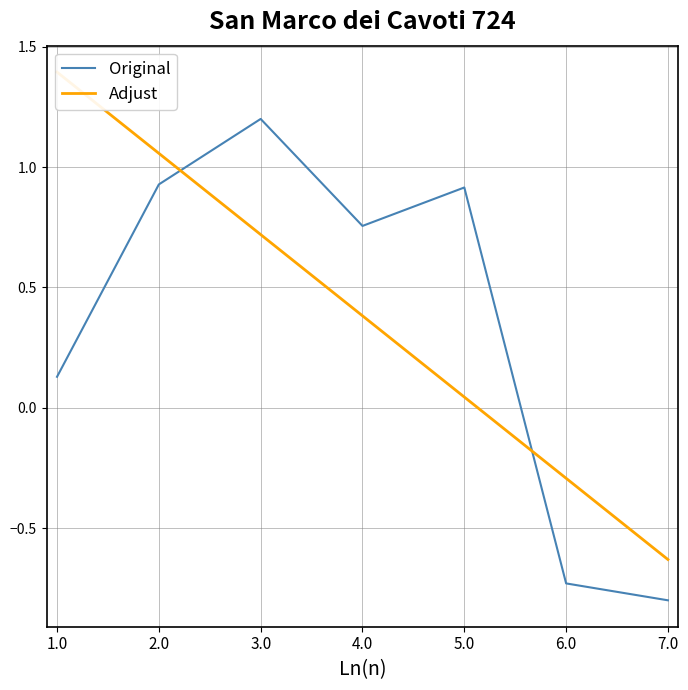

True or false: Adjust has a value of 0.7 at 2.0.

False